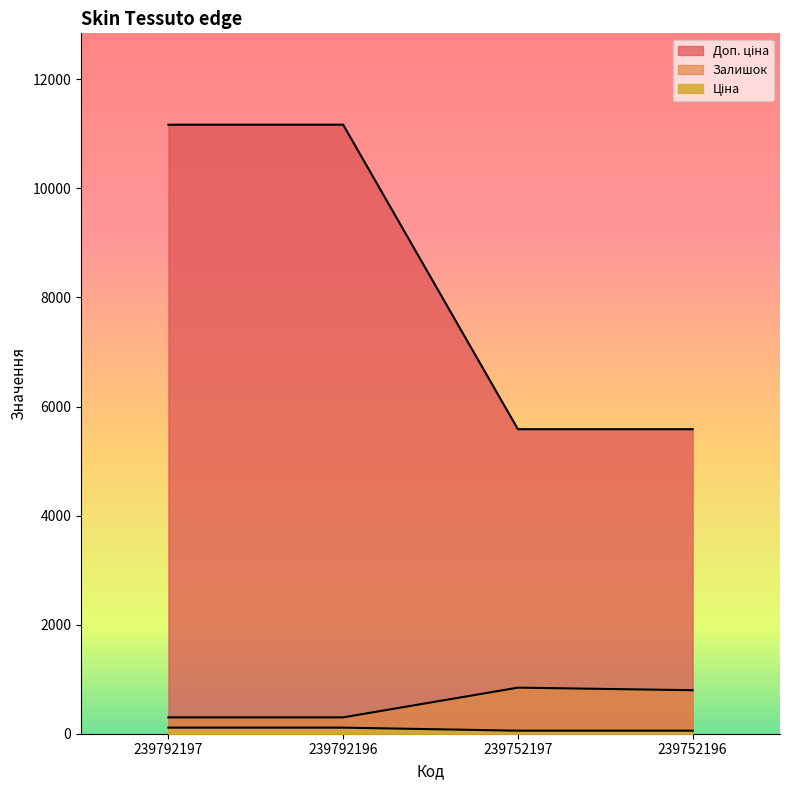

What is the sum of the Ціна values at 239752196 and 239792196?

167.5